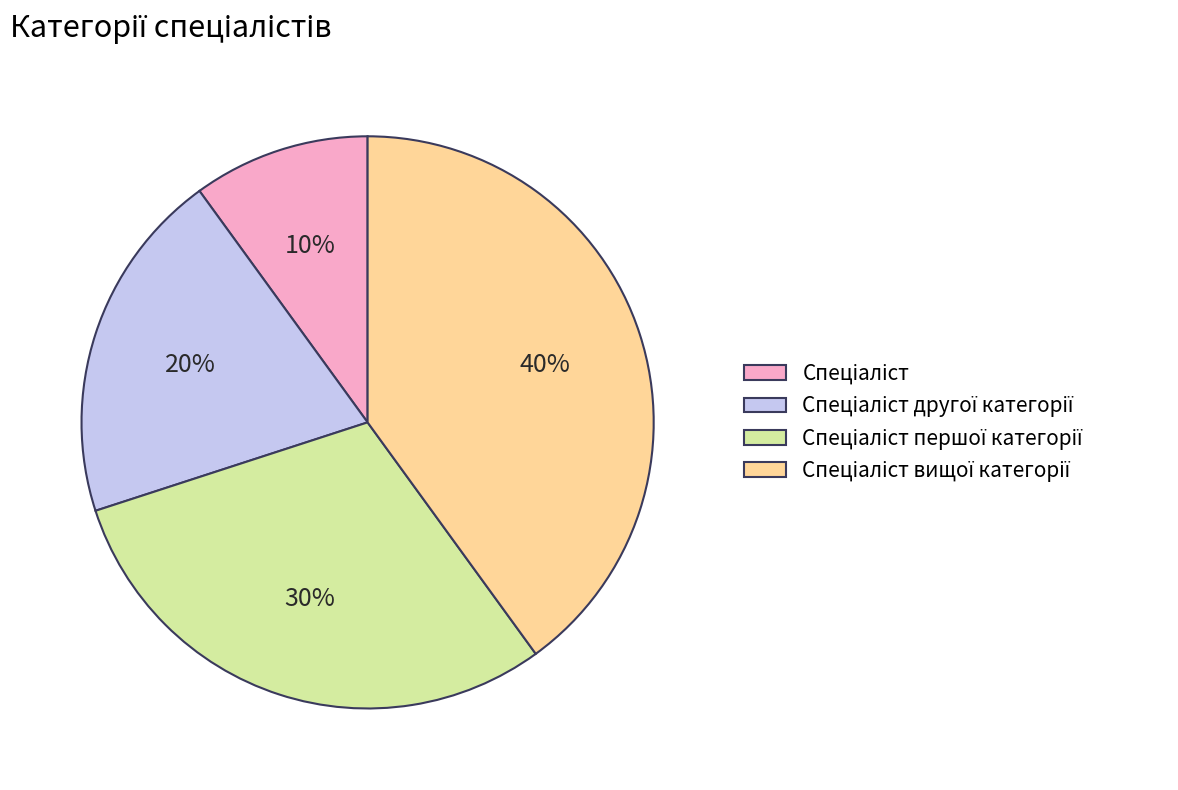

To the nearest percent, what is the difference between the largest and smallest slice percentages?

30%